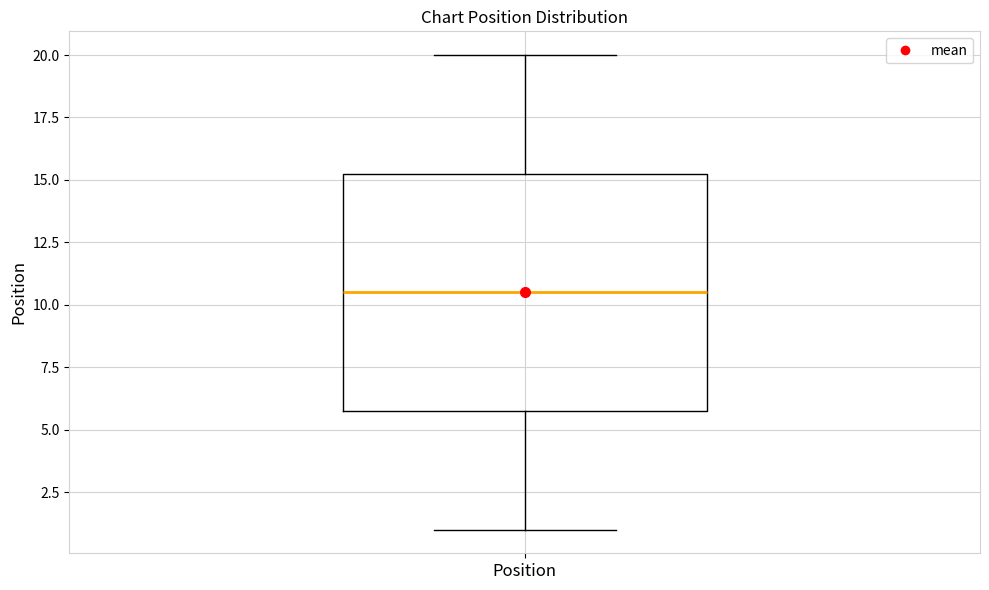

Where is the lower edge of the box for Position on the y-axis? The values are not printed on the chart, so give them approximately, as read against the axis.

6.0